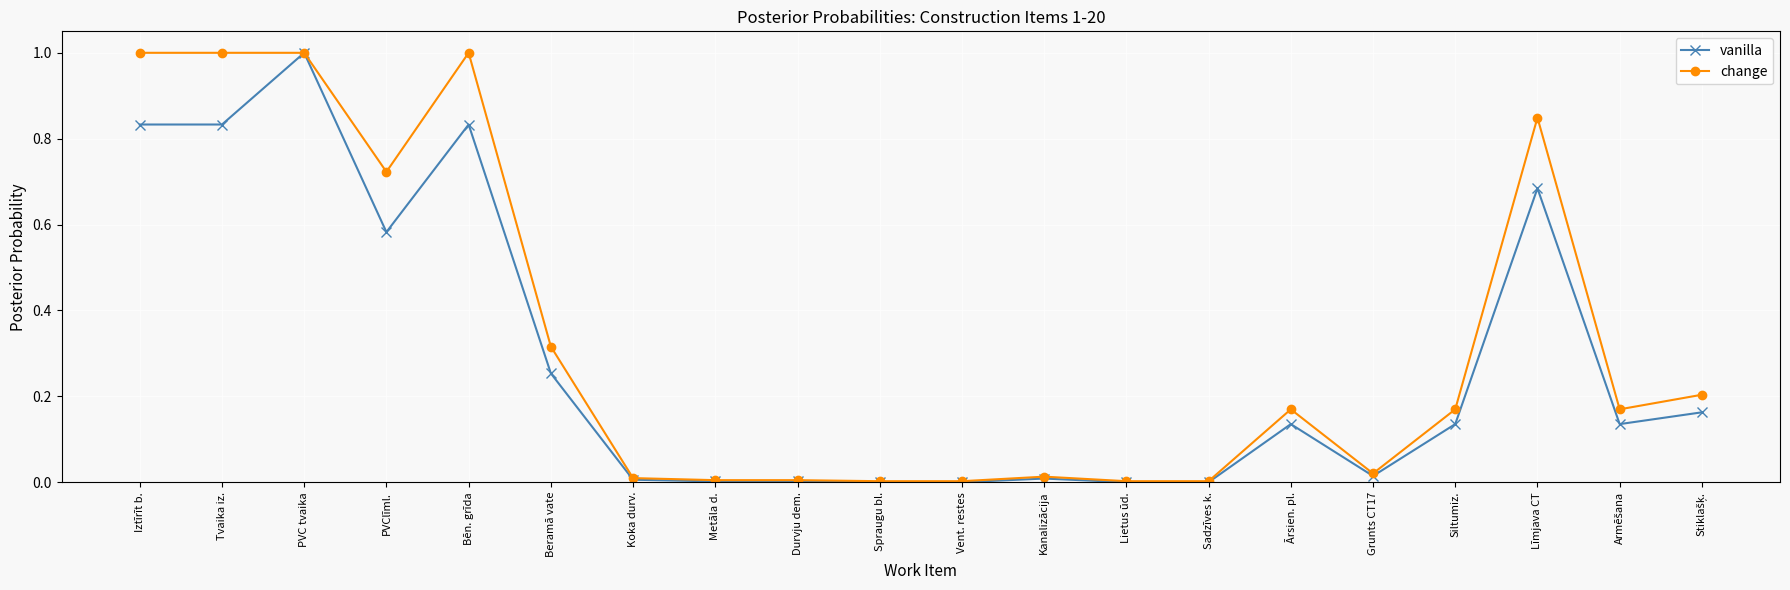

Is it true that vanilla equals 0.0 at Durvju dem.?

True